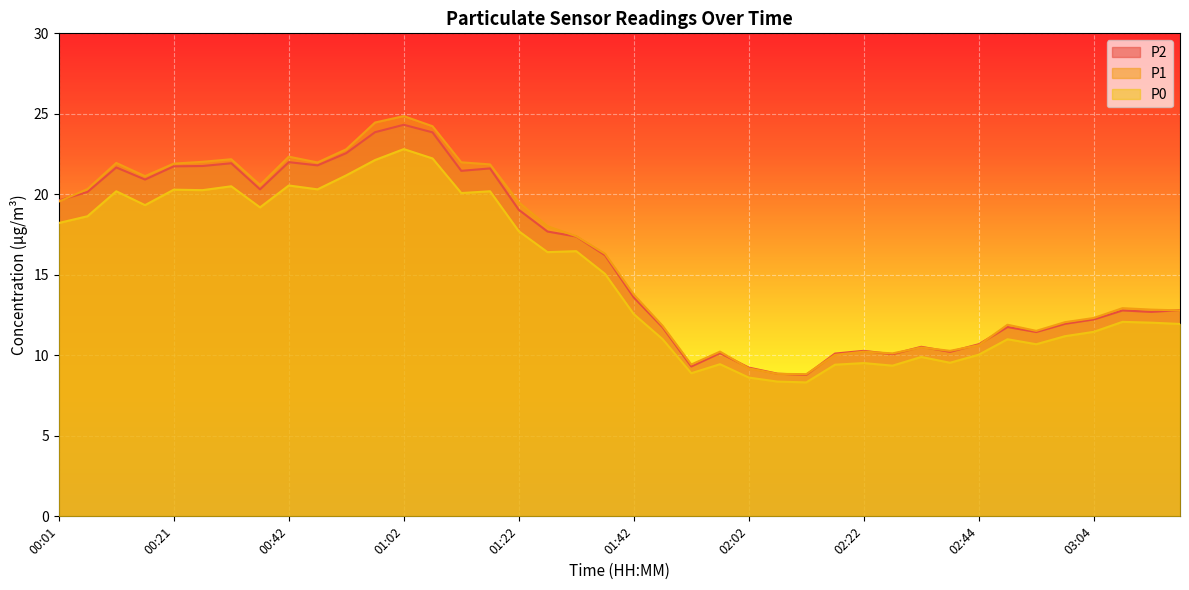

The value of P1 at 00:31 is 37.5. True or false?

False